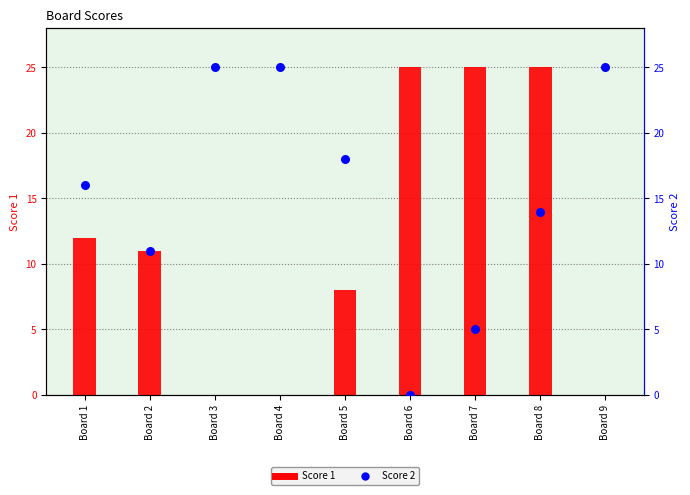

Which series has the largest total across all categories?

Score 2